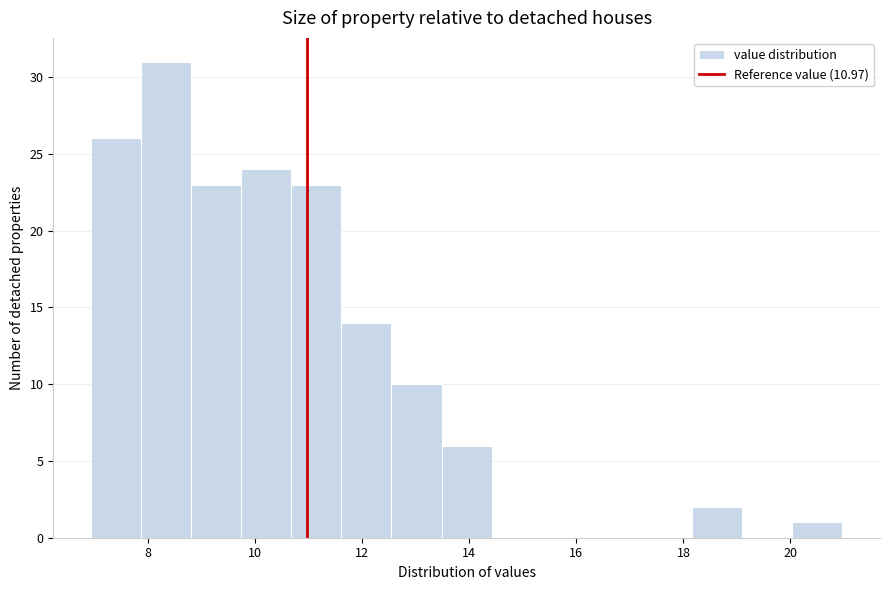

How tall is the bar that spans 7.8 to 8.8 on the x-axis? Neither the bar edges nor the heights are printed on the chart, so give them approximately, as read against the axes.

31